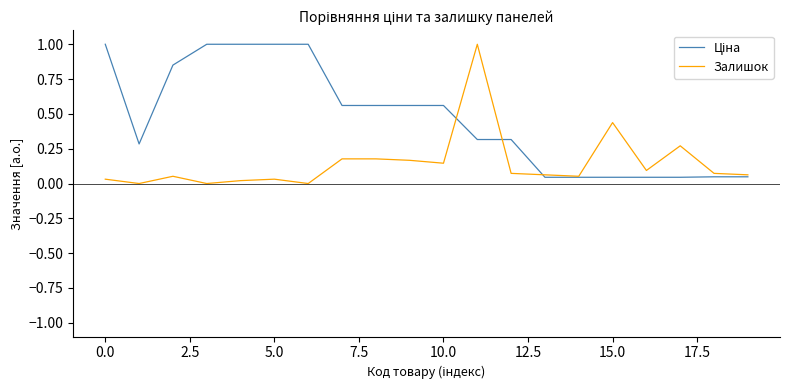

What is the greatest value displayed?

1.0